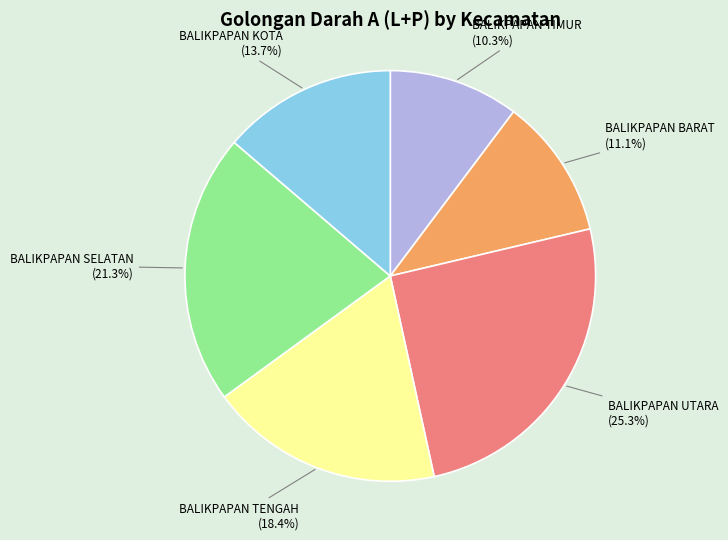

Is there a majority slice in this chart?

No